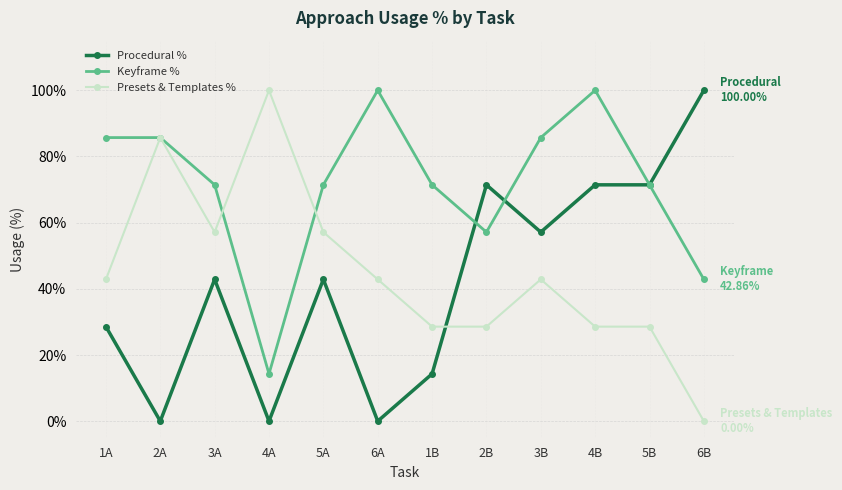

How many data points in Presets & Templates % are above 42?

7